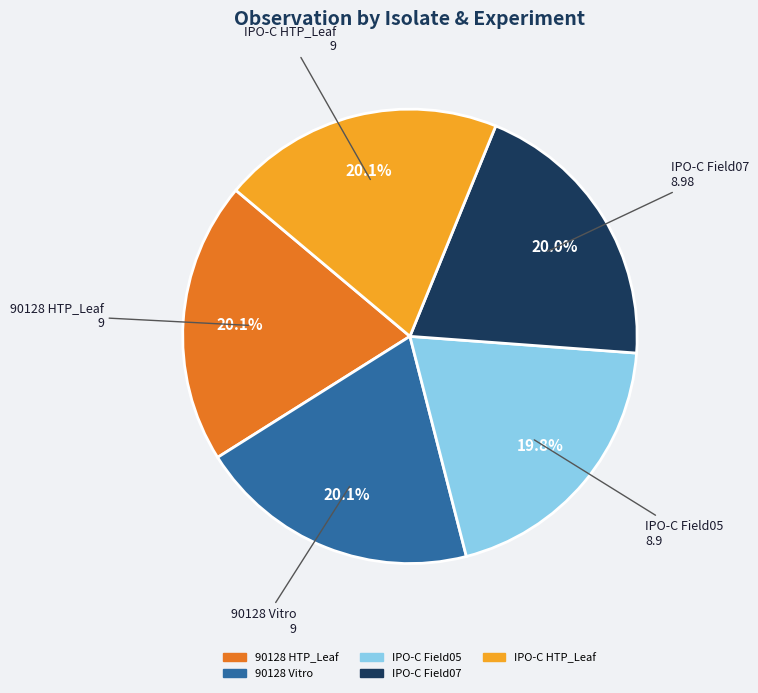

The 90128 Vitro slice represents 20% of the pie. True or false?

True